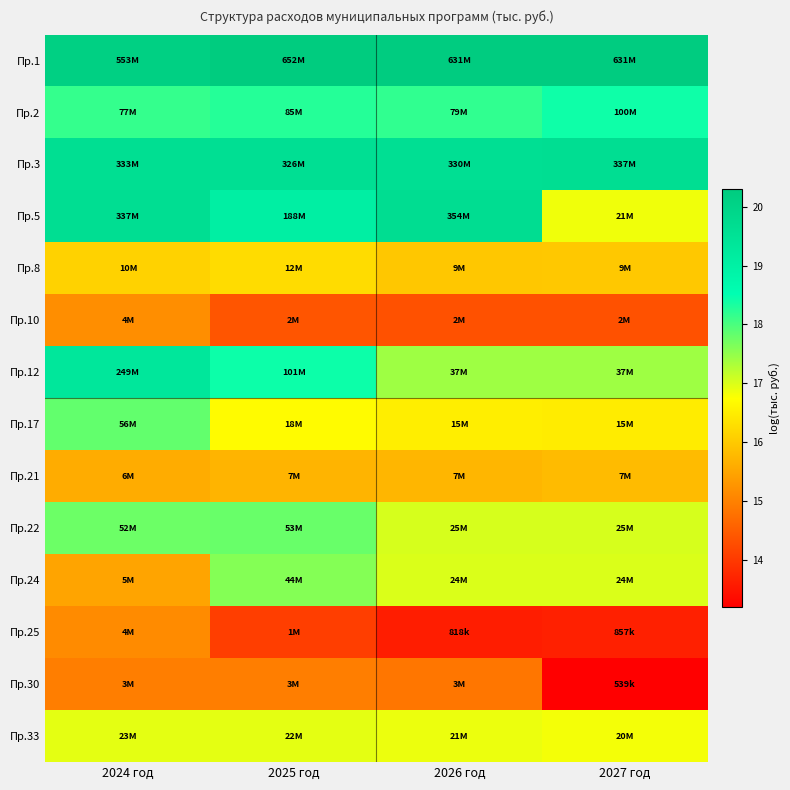

Between 2024 год and 2025 год, which is larger?

2025 год